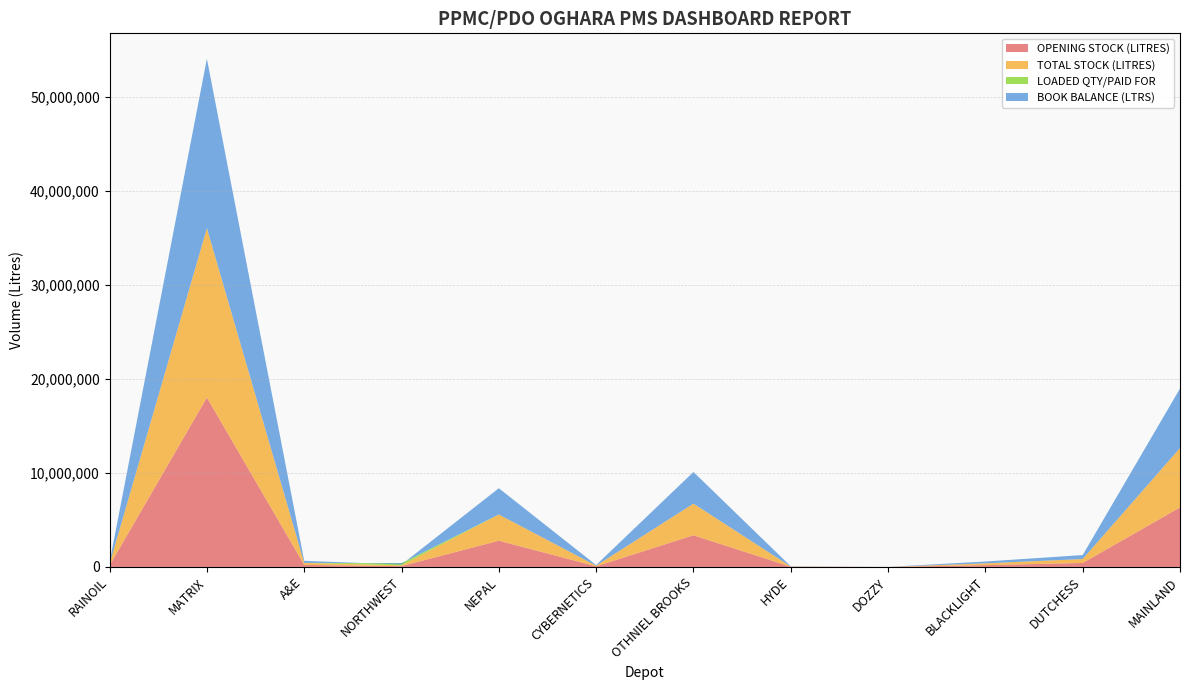

Reading right to left, transcribe all the data shown in this chart.

OPENING STOCK (LITRES): 6326214	421000	192000	1293	22476	3368178	66702	2790887	85496	216475	18021516	162126
TOTAL STOCK (LITRES): 6326214	421000	192000	1293	22476	3368178	66702	2790887	85496	216475	18021516	162126
LOADED QTY/PAID FOR: 0	0	0	0	0	0	0	0	218000	0	0	0
BOOK BALANCE (LTRS): 6326214	421000	192000	1293	22476	3368178	66702	2790887	-132504	216475	18021516	162126